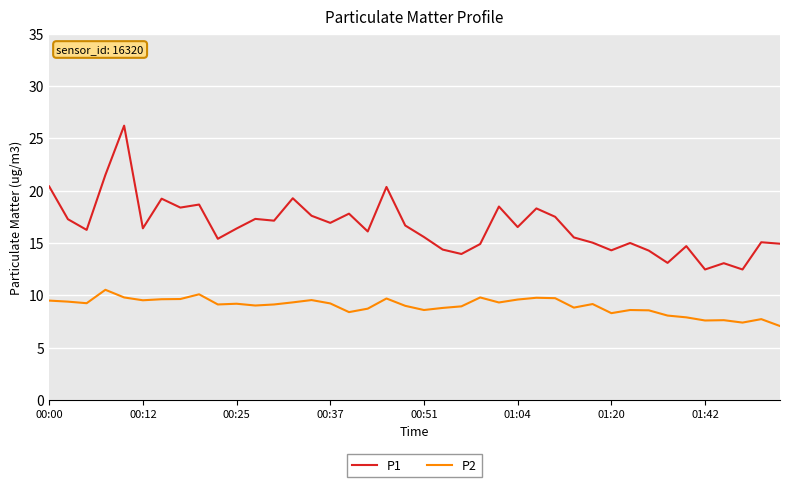

True or false: P1 and P2 cross at least once.

False